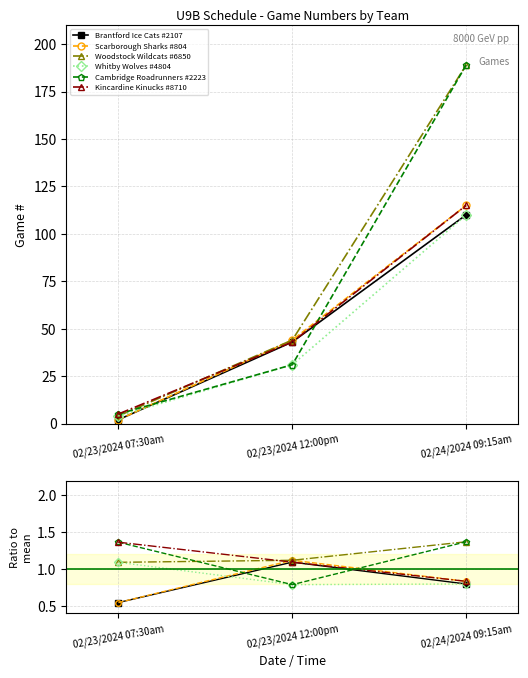

Reading left to right, what are all the values shown in this chart?

Brantford Ice Cats #2107: 0.5	1.1	0.8
Scarborough Sharks #804: 0.5	1.1	0.8
Woodstock Wildcats #6850: 1.1	1.1	1.4
Whitby Wolves #4804: 1.1	0.8	0.8
Cambridge Roadrunners #2223: 1.4	0.8	1.4
Kincardine Kinucks #8710: 1.4	1.1	0.8